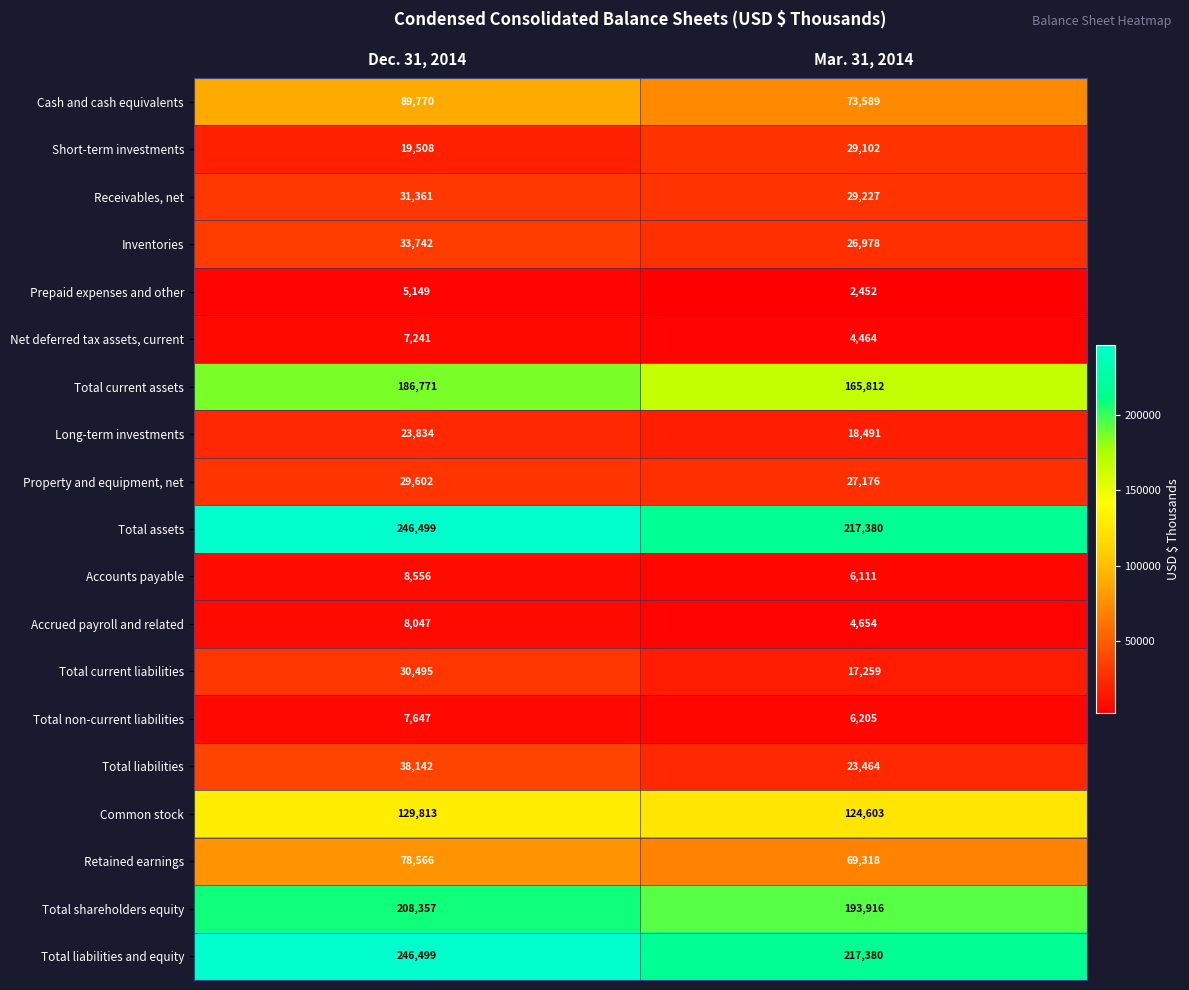

What is the difference between the maximum and minimum values in the Accrued payroll and related series?

3393